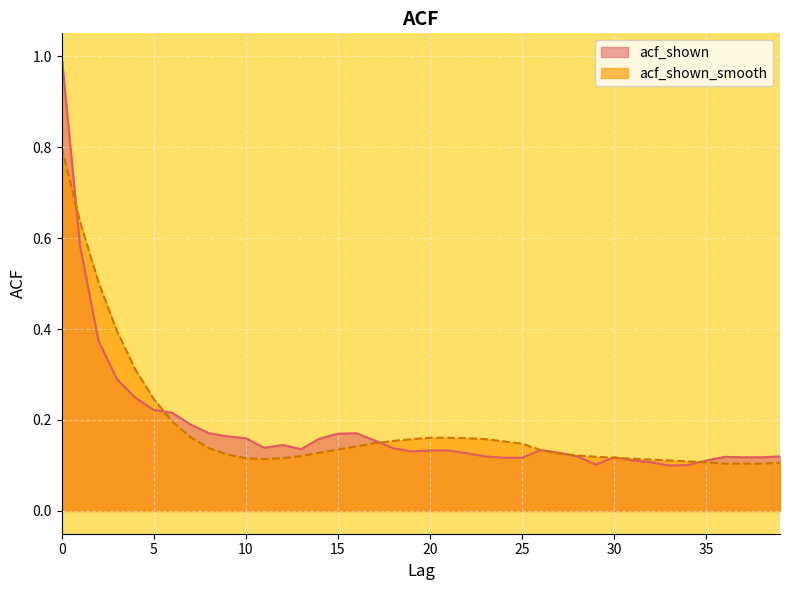

What is the total value across all series at 4?

0.6